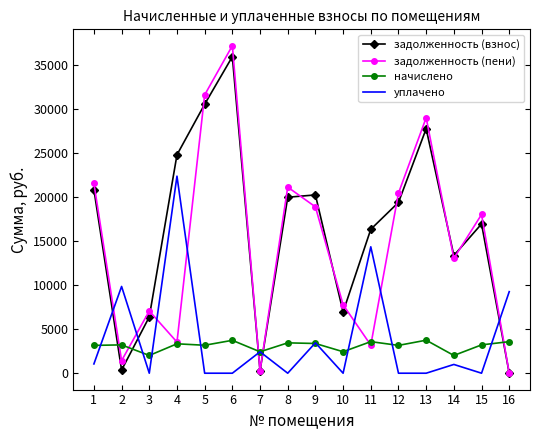

Which series has the largest range (max minus min)?

задолженность (пени)